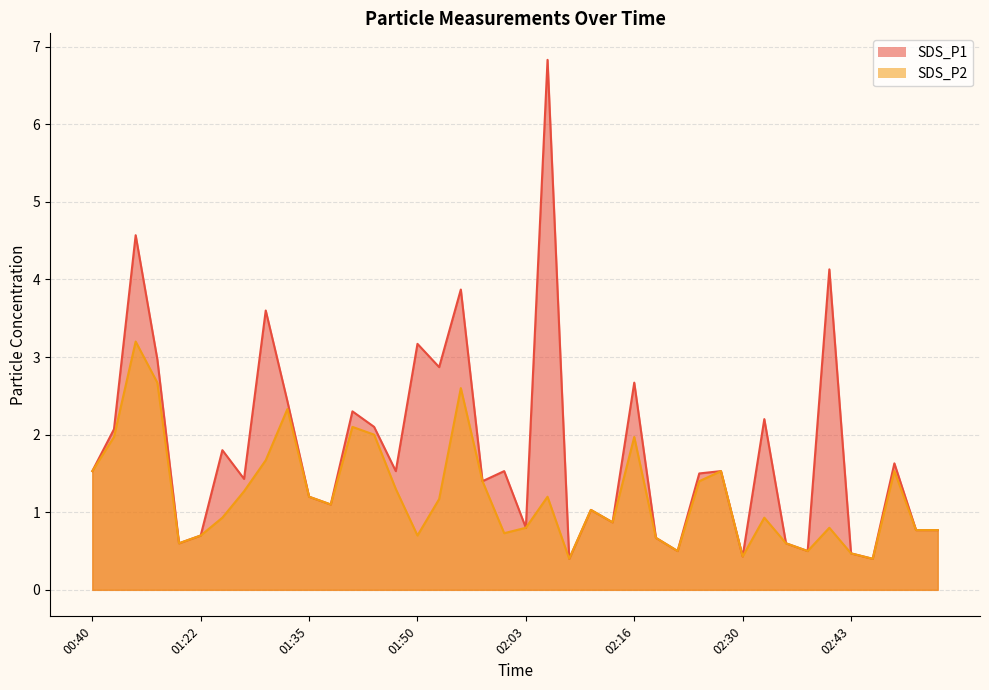

True or false: SDS_P1 has more than 1 interior local peaks.

True